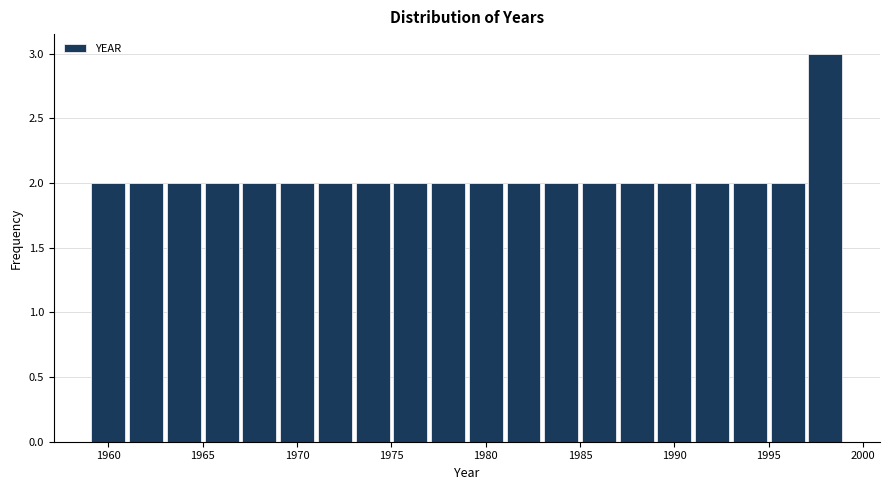

Reading left to right, transcribe this chart: for each bar, give the range it covers on the x-axis and its height. The values are not printed on the chart, so give them approximately, as read against the axis.

1959 to 1961: 2
1961 to 1963: 2
1963 to 1965: 2
1965 to 1967: 2
1967 to 1969: 2
1969 to 1971: 2
1971 to 1973: 2
1973 to 1975: 2
1975 to 1977: 2
1977 to 1979: 2
1979 to 1981: 2
1981 to 1983: 2
1983 to 1985: 2
1985 to 1987: 2
1987 to 1989: 2
1989 to 1991: 2
1991 to 1993: 2
1993 to 1995: 2
1995 to 1997: 2
1997 to 1999: 3